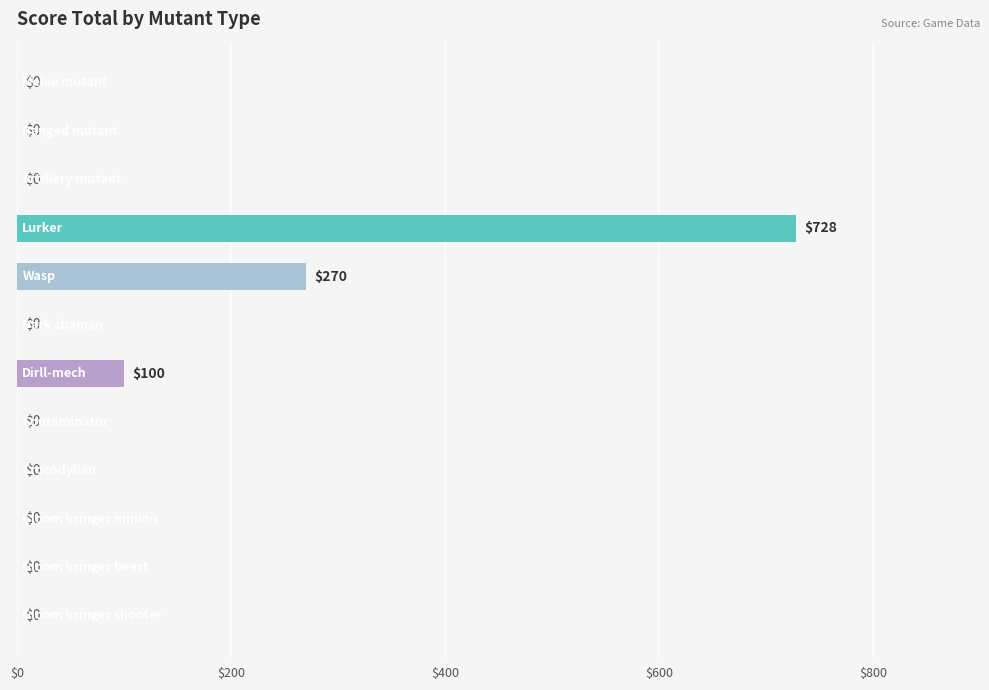

What is the sum of all values?

1098